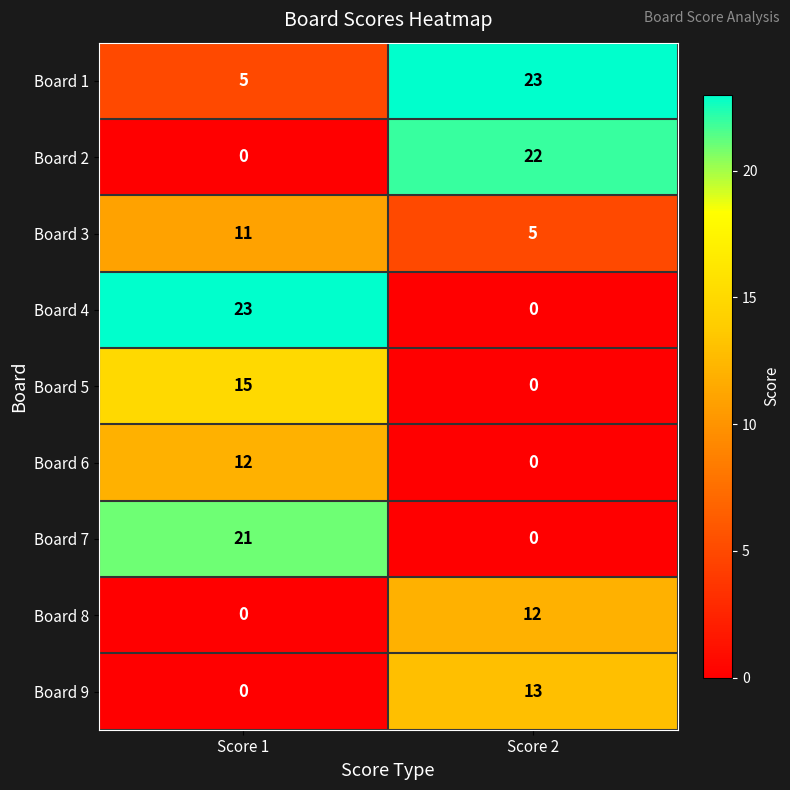

Which series has the widest spread of values?

Board 4